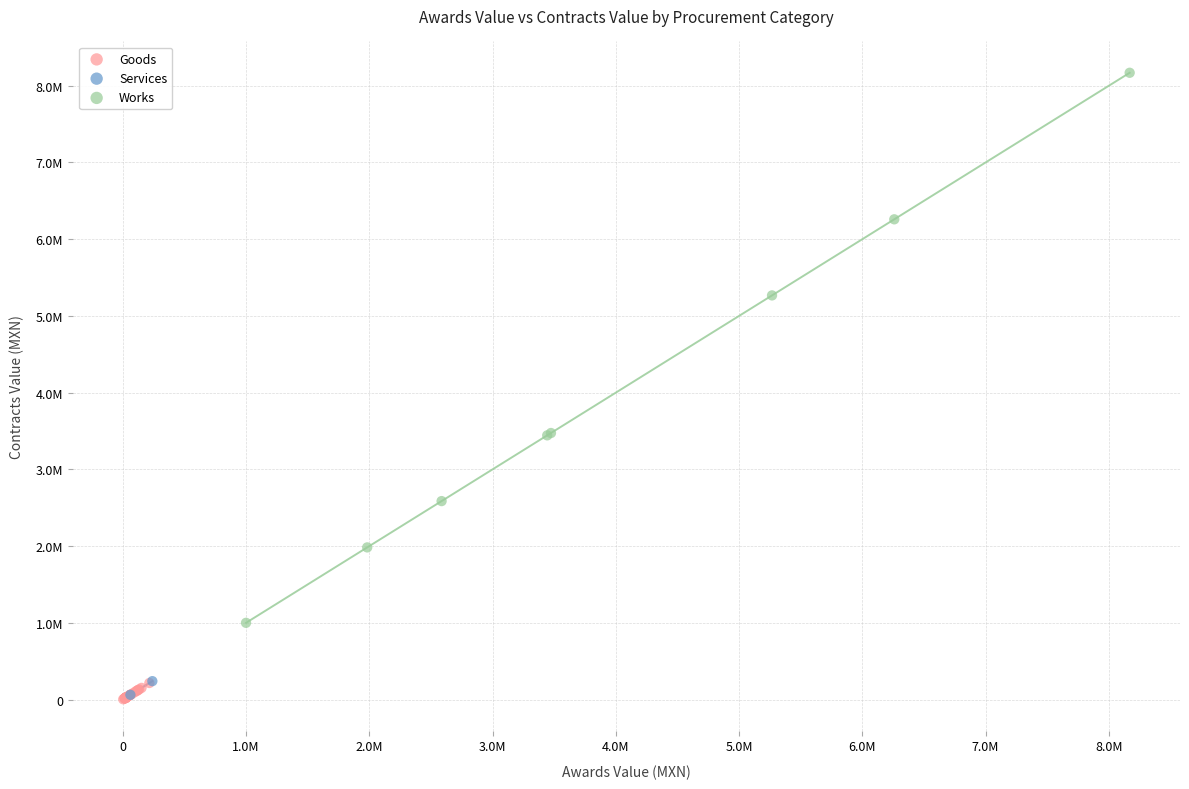

What are all the series names shown in the legend?

Goods, Services, Works